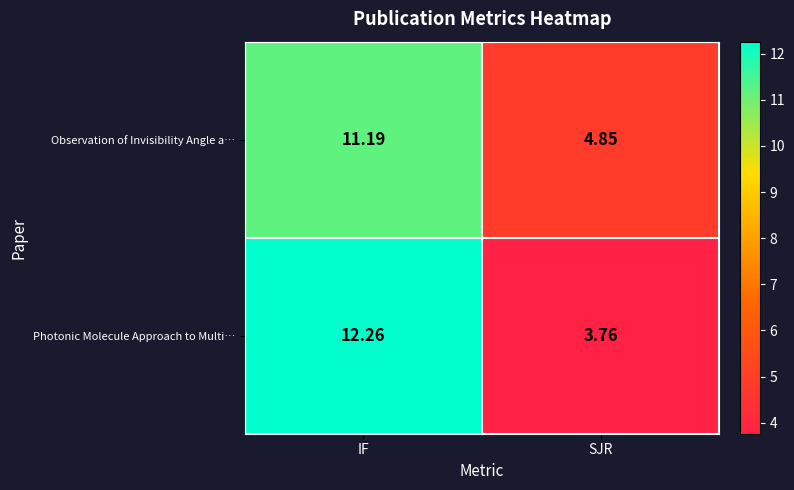

List the series in order of their peak value, highest first.

Photonic Molecule Approach to Multi…, Observation of Invisibility Angle a…